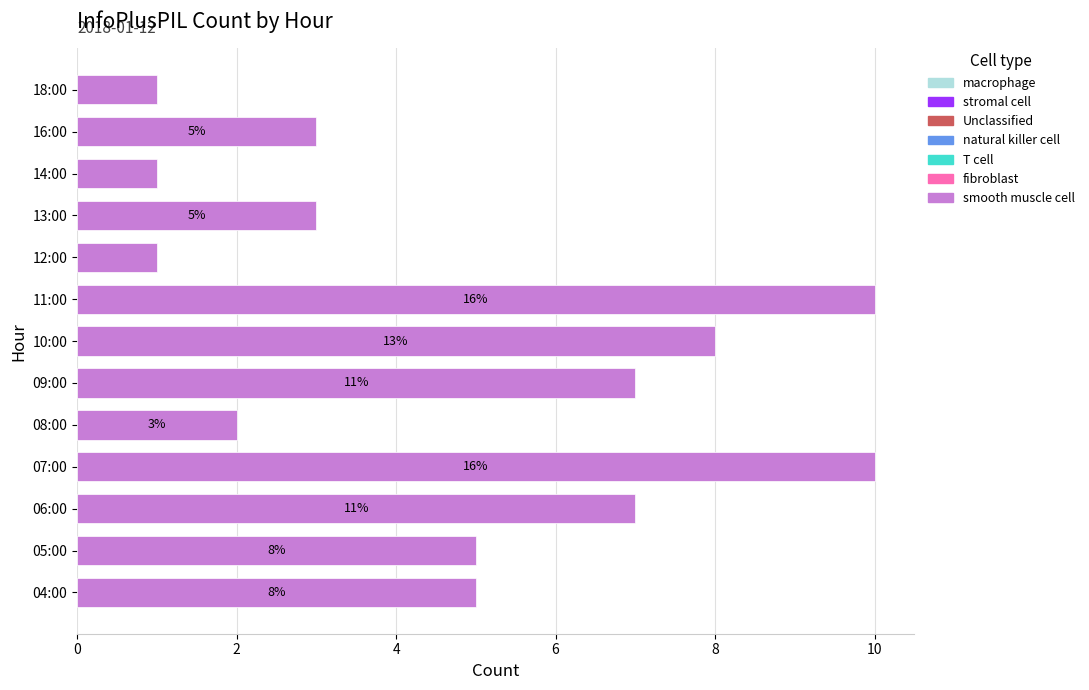

The value at 13:00 is 4. True or false?

False